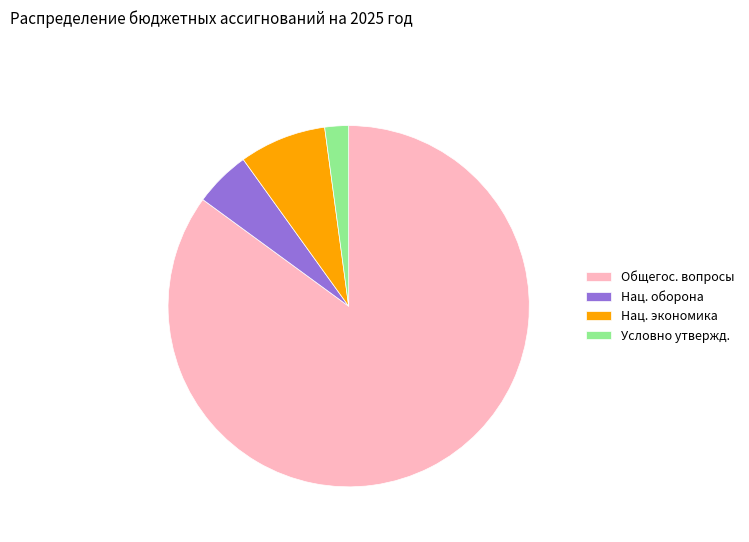

What is the ratio of the value at Общегос. вопросы to the value at Условно утвержд.?

40.0